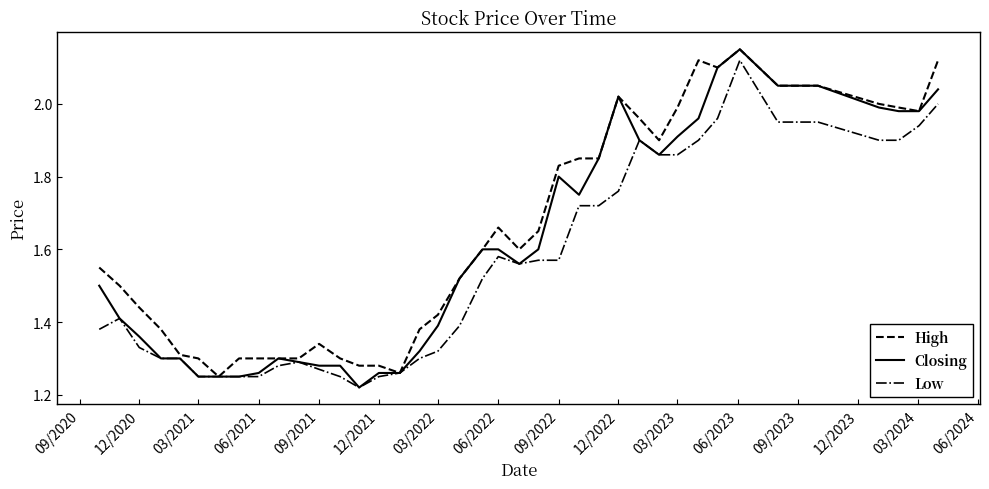

List the series in order of their overall mean, highest first.

High, Closing, Low